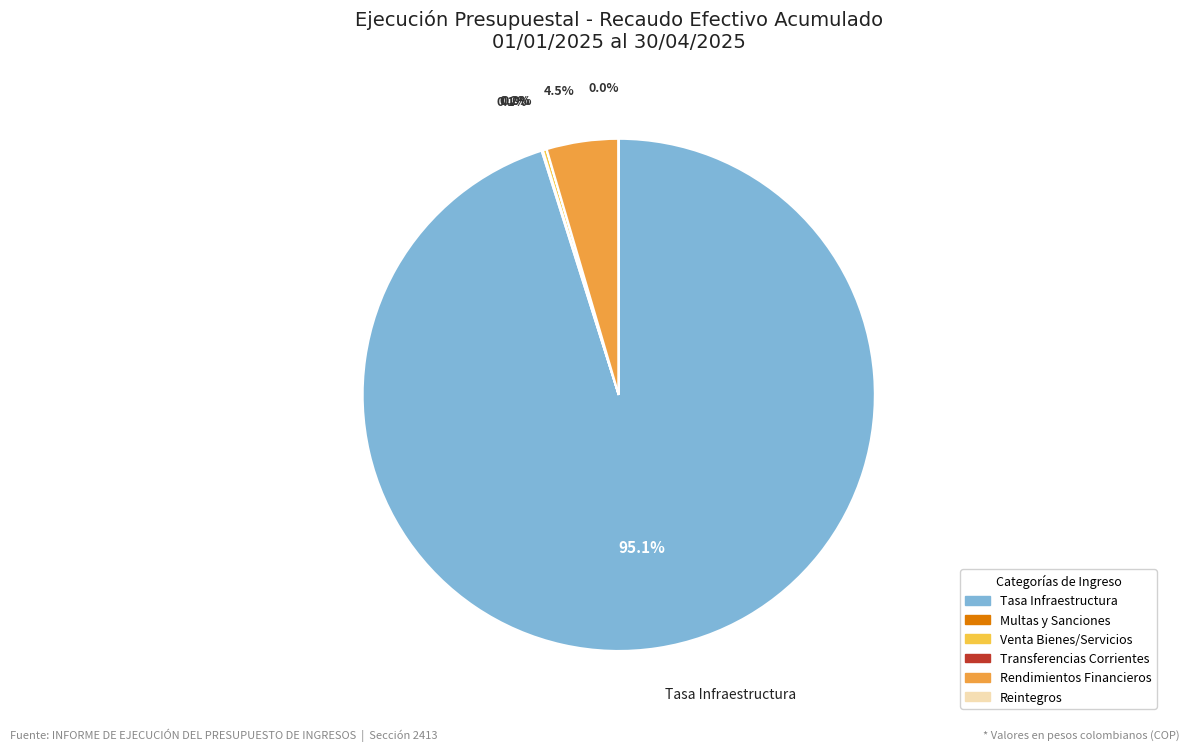

Is there a majority slice in this chart?

Yes